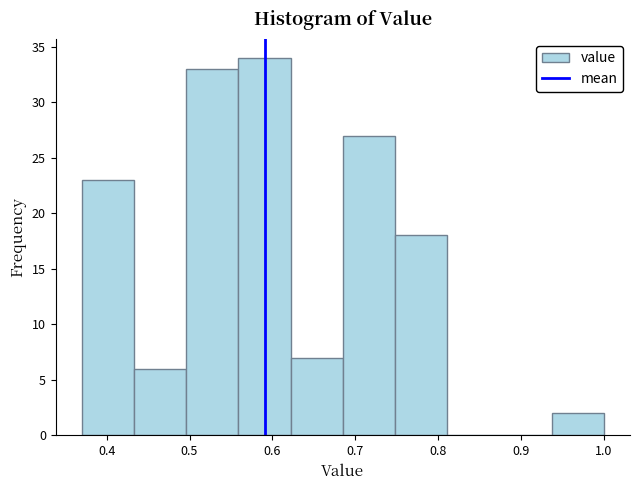

Reading left to right, transcribe this chart: for each bar, give the range it covers on the x-axis and its height. Neither the bar edges nor the heights are printed on the chart, so give them approximately, as read against the axes.

0.370 to 0.433: 23
0.433 to 0.496: 6
0.496 to 0.559: 33
0.559 to 0.622: 34
0.622 to 0.685: 7
0.685 to 0.748: 27
0.748 to 0.811: 18
0.811 to 0.874: 0
0.874 to 0.937: 0
0.937 to 1.000: 2